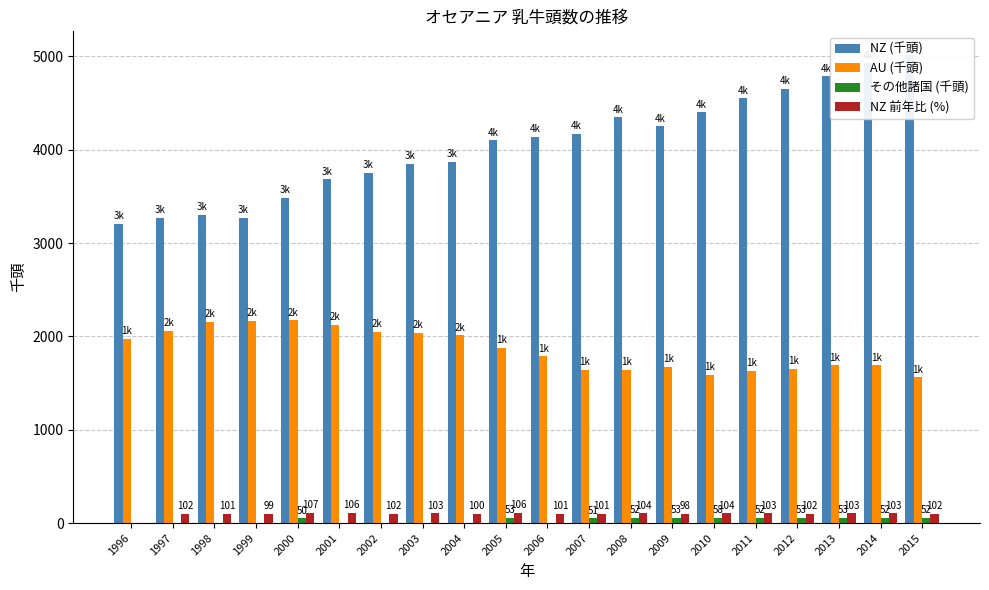

List the labels in order of その他諸国 (千頭) value, smallest first.

1996, 1997, 1998, 1999, 2001, 2002, 2003, 2004, 2006, 2000, 2007, 2008, 2011, 2014, 2015, 2005, 2009, 2012, 2013, 2010